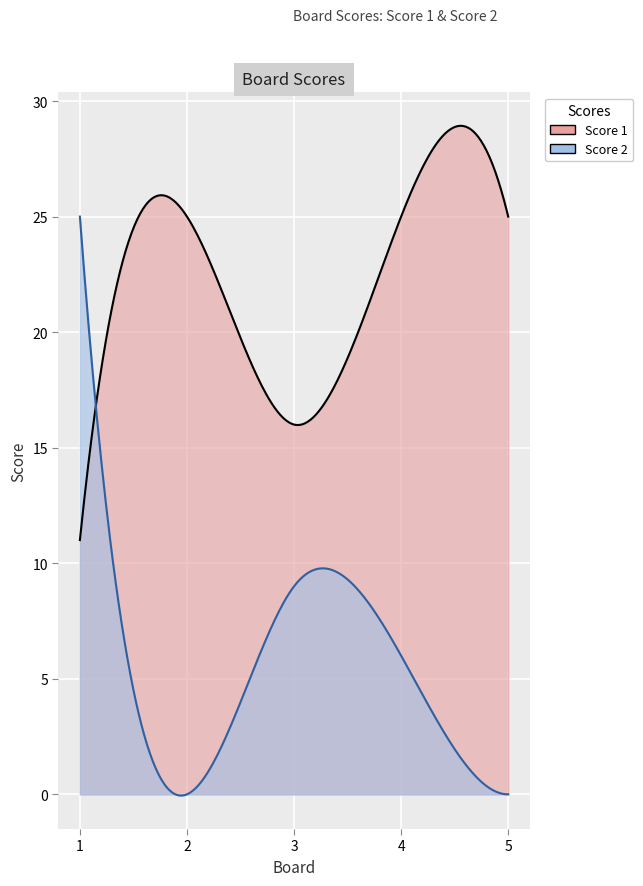

Does the chart display data point markers on the line(s)?

No